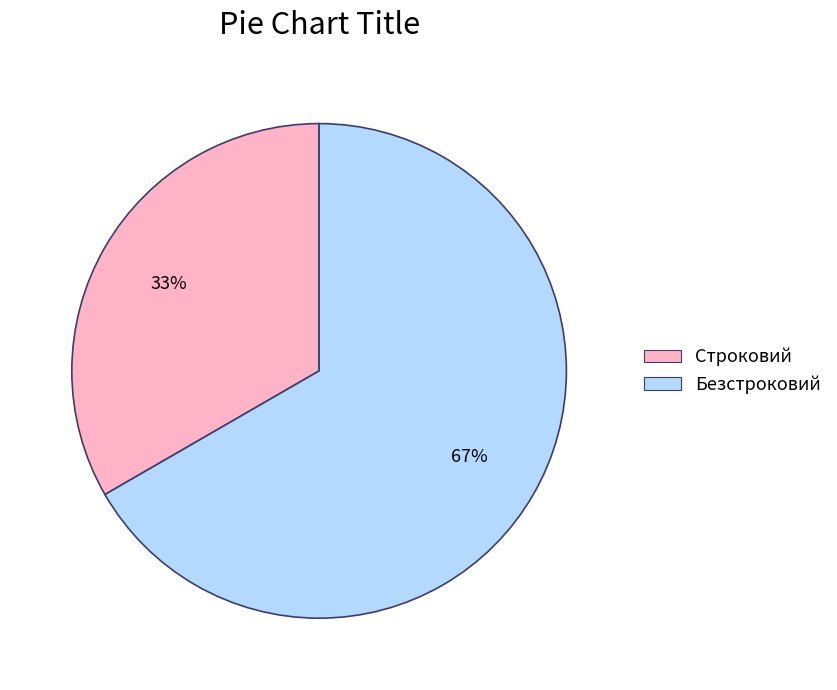

Which slice represents more than half of the pie?

Безстроковий